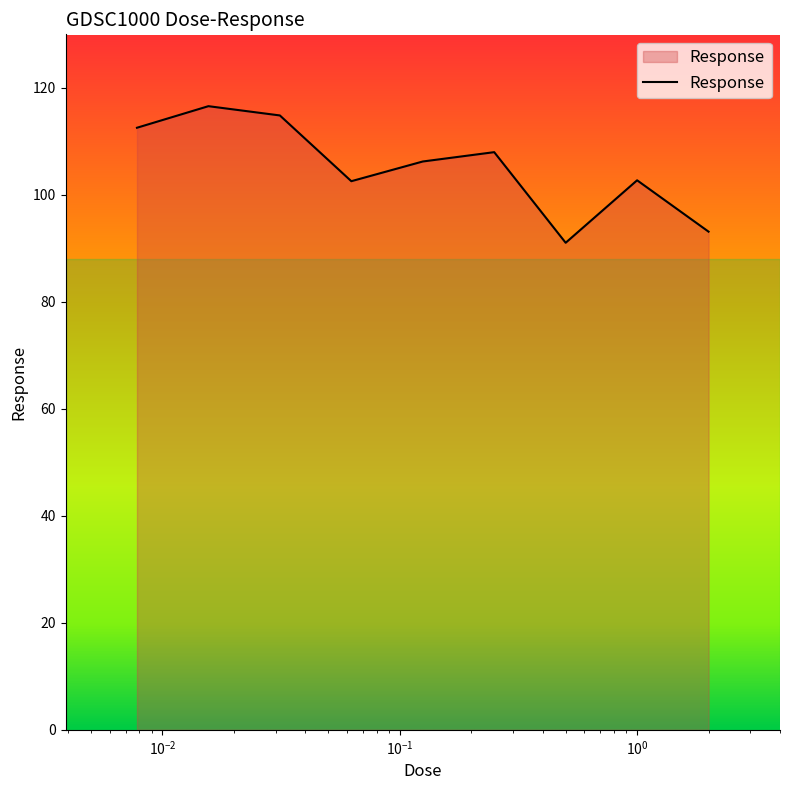

What is the greatest value displayed?

116.6